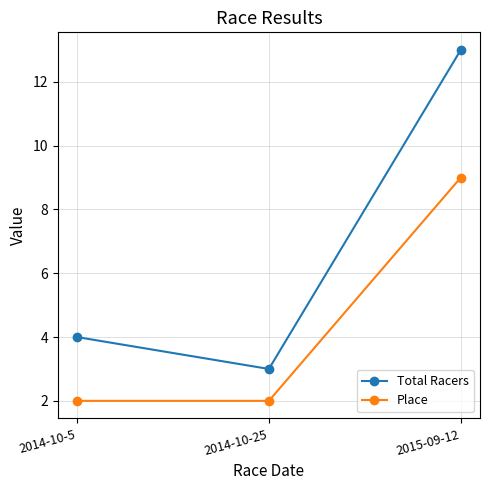

Reading right to left, extract all data points from this chart.

Total Racers: 2015-09-12=13	2014-10-25=3	2014-10-5=4
Place: 2015-09-12=9	2014-10-25=2	2014-10-5=2